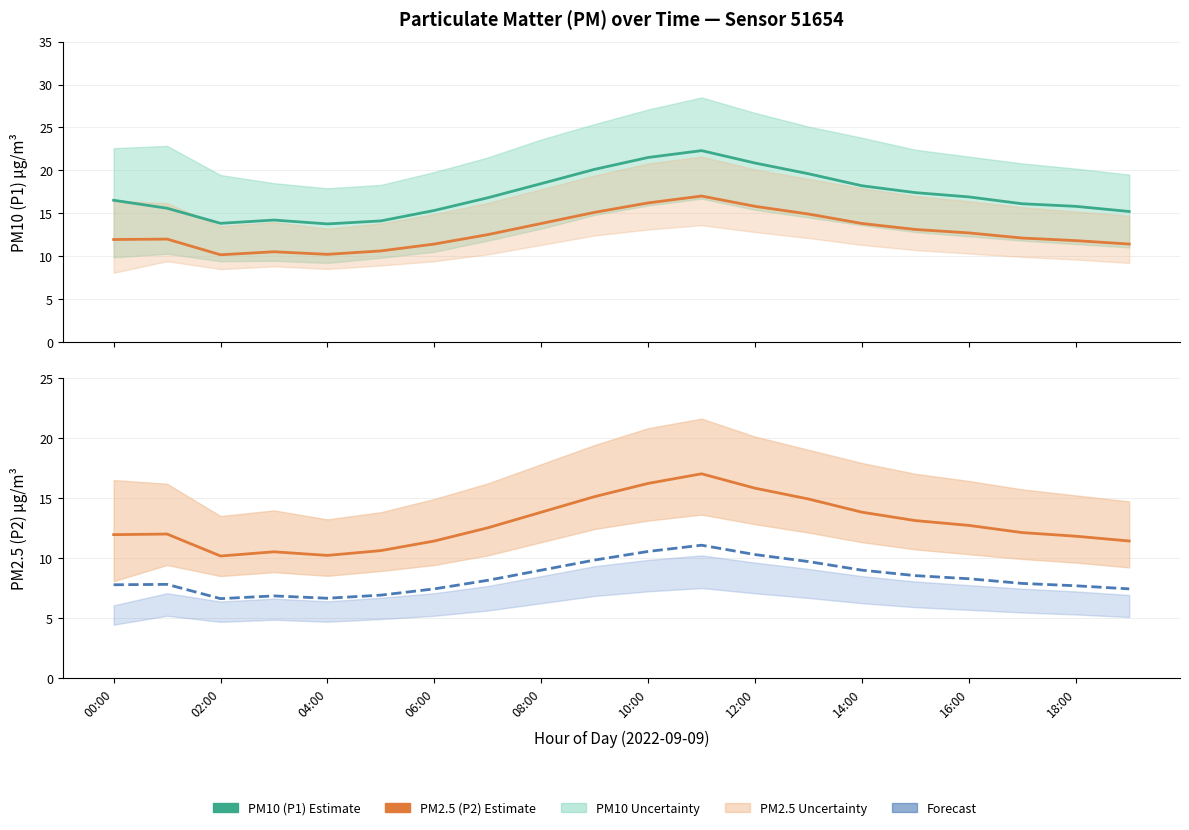

List the series in order of their overall mean, lowest first.

P2 (PM2.5) Forecast, P2 (PM2.5) Estimate, P1 (PM10) Estimate